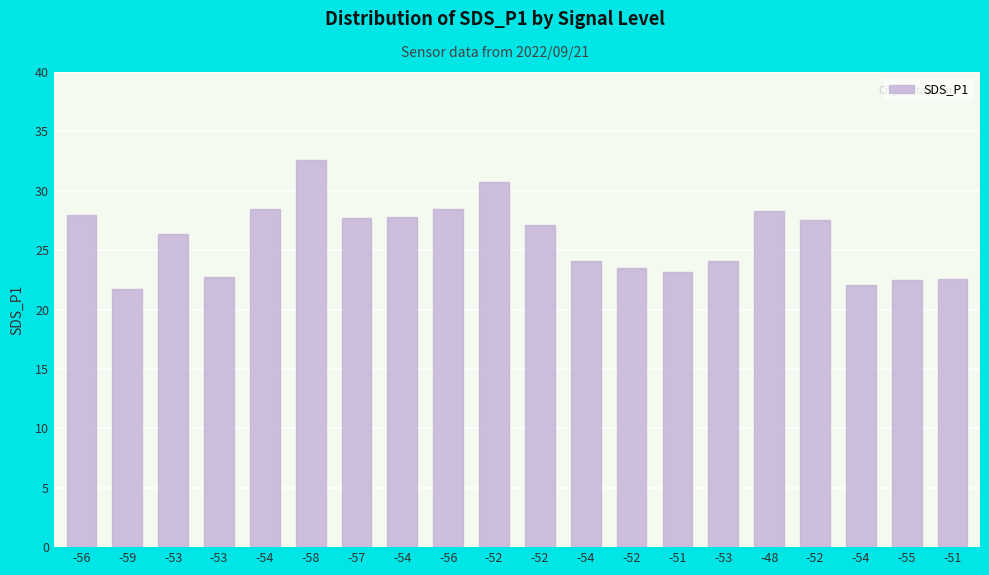

Reading right to left, what are all the values shown in this chart?

22.6	22.5	22.1	27.6	28.3	24.1	23.1	23.5	24.1	27.1	30.8	28.4	27.8	27.7	32.6	28.5	22.8	26.3	21.8	28.0